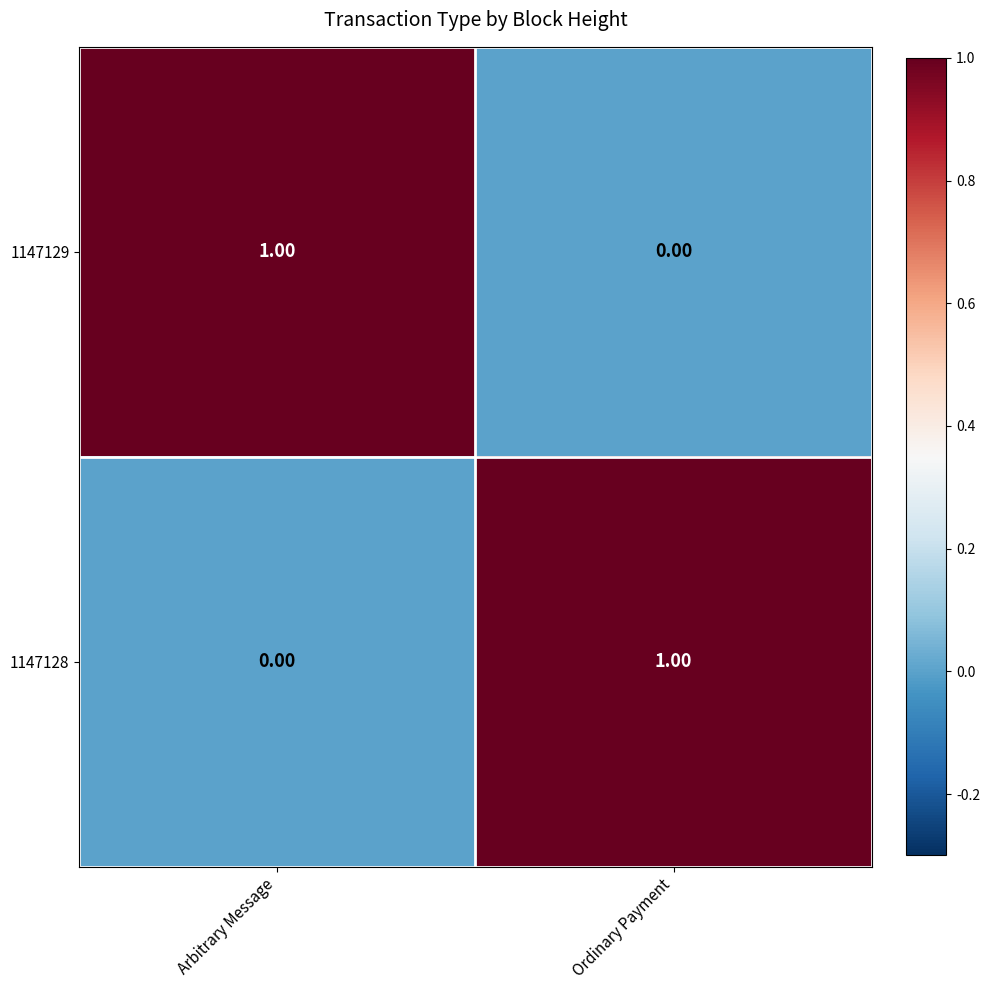

At which label is 1147129 closest to 0?

Ordinary Payment